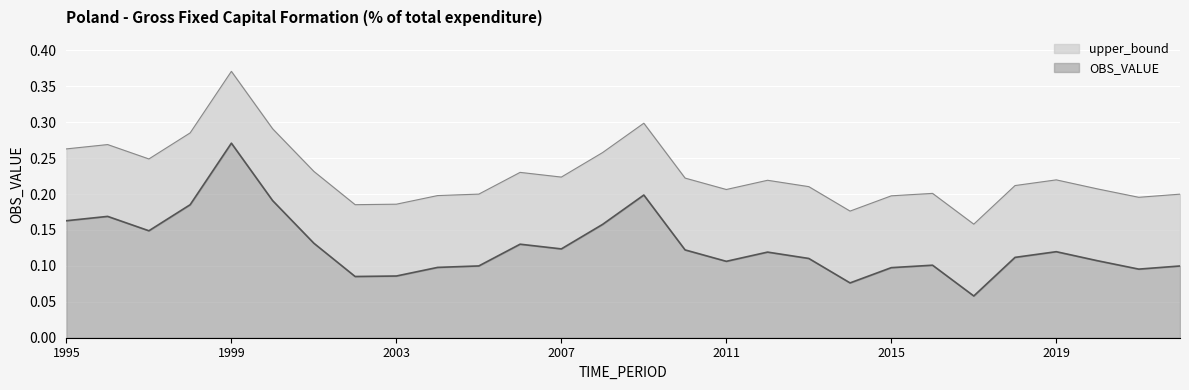

True or false: OBS_VALUE and upper_bound intersect in this chart.

False